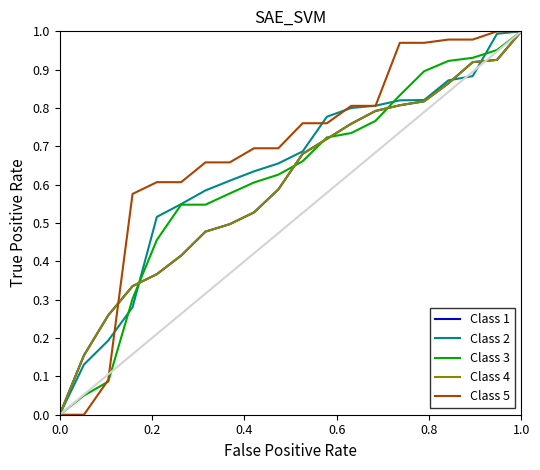

Is this an area chart (filled region under the line)?

No